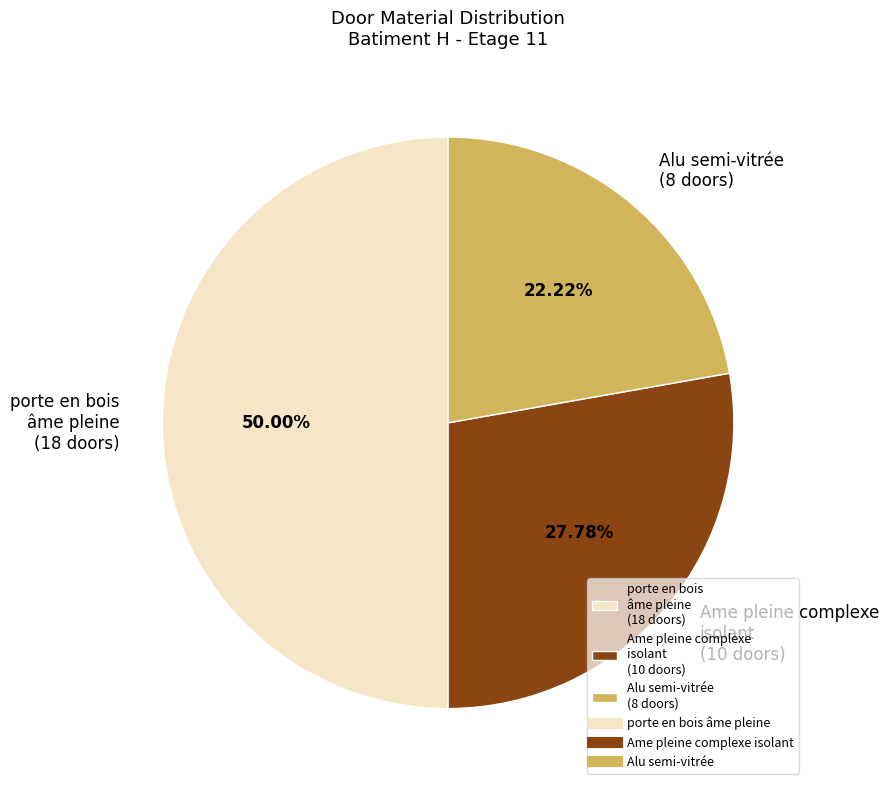

What is the smallest slice in the pie chart?

Alu semi-vitrée (8 doors)